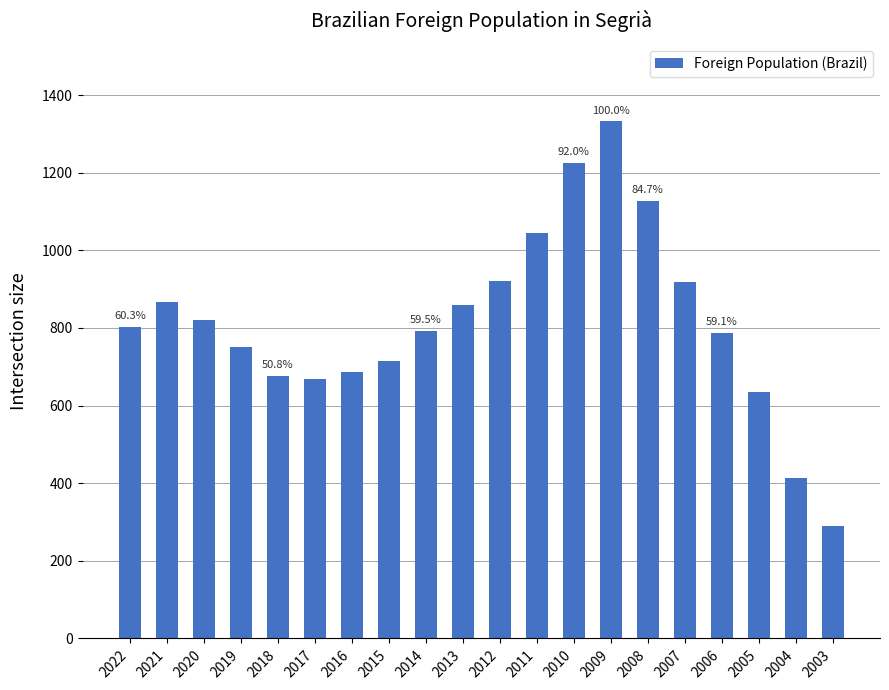

Which has a higher value, 2016 or 2003?

2016